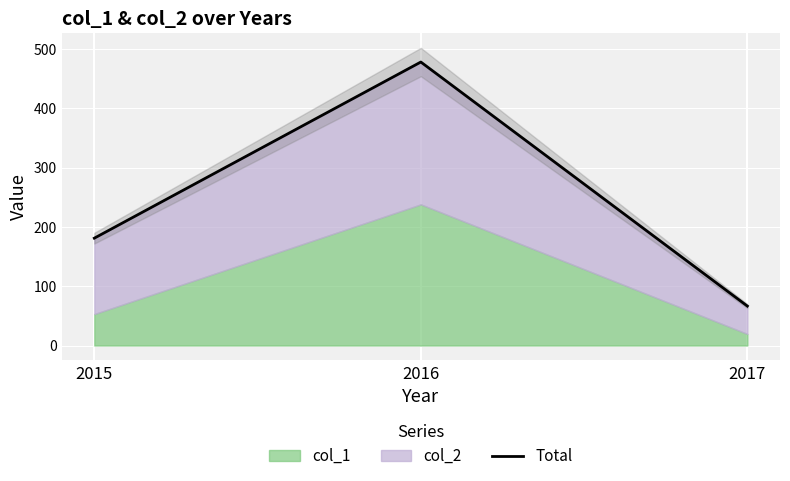

How many lines are shown in the chart?

1